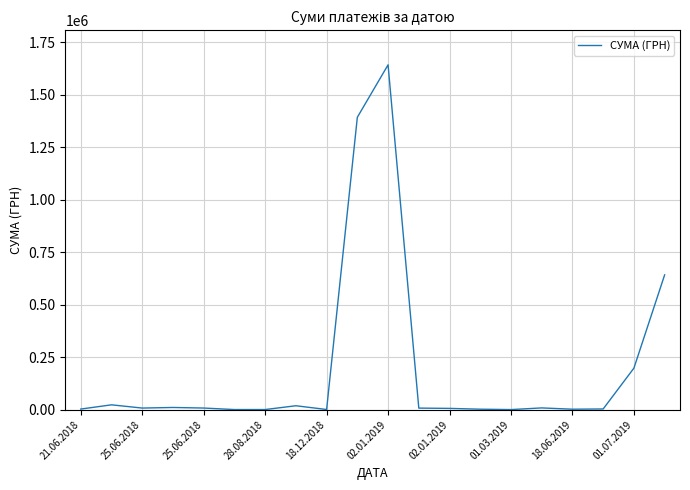

What is the maximum value shown in the chart?

1643298.6